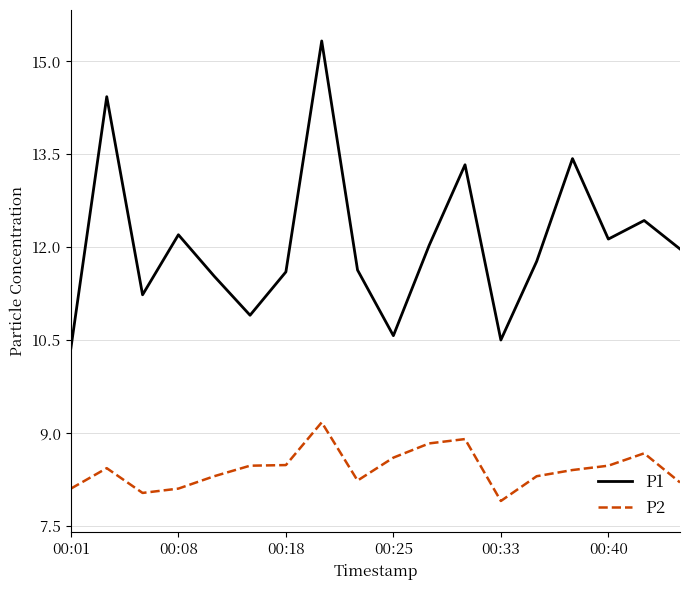

What are all the series names shown in the legend?

P1, P2